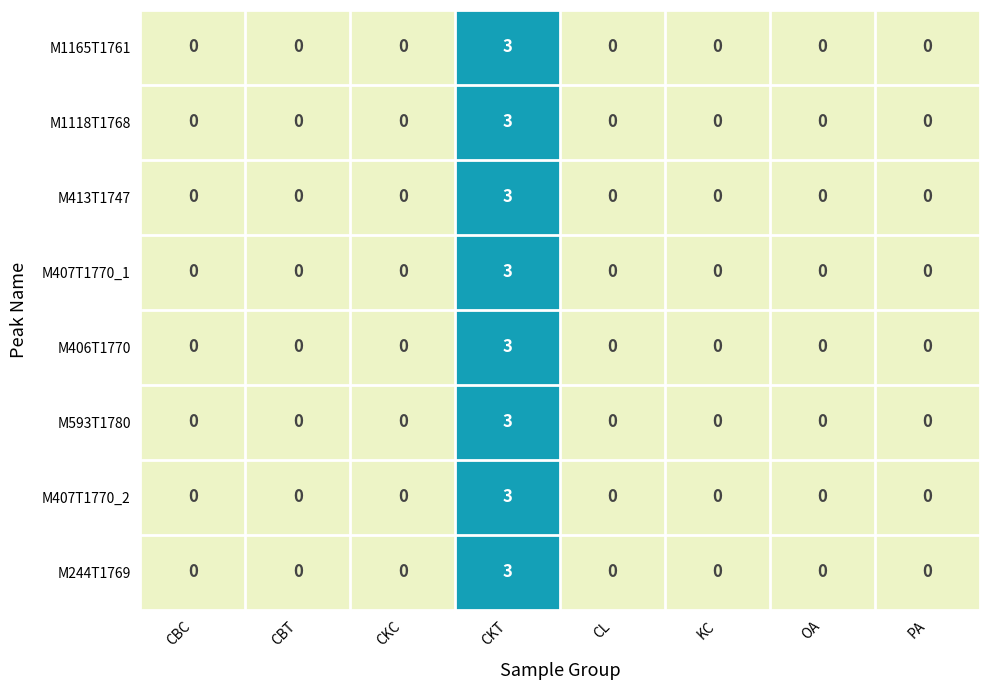

What is the maximum value for M1165T1761?

3